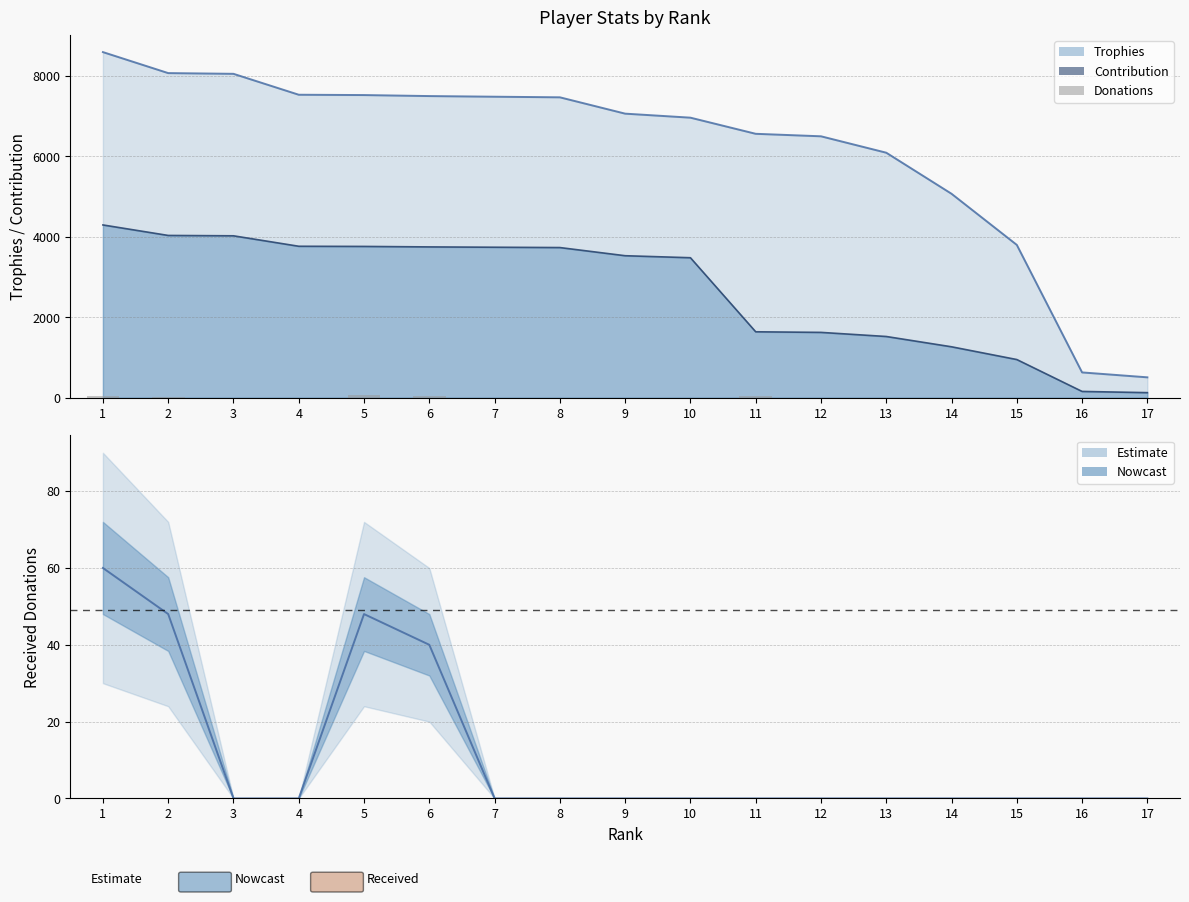

List the labels in order of value, smallest first.

3, 4, 7, 8, 9, 10, 12, 13, 14, 15, 16, 17, 2, 1, 11, 6, 5